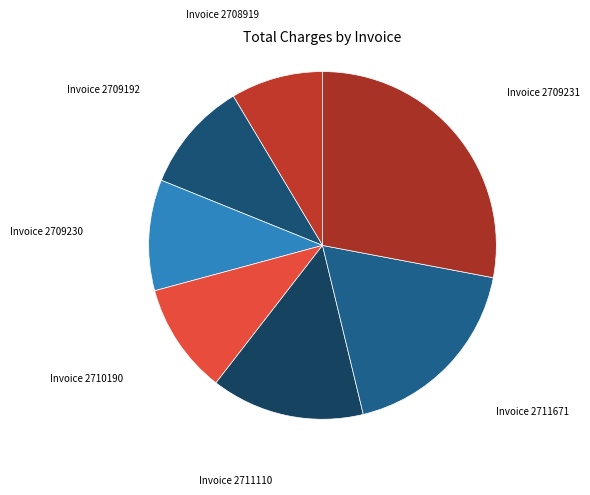

Count the number of slices in the pie.

7